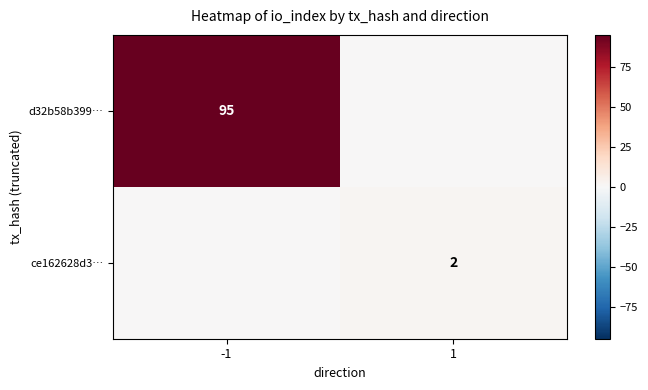

True or false: ce162628d3… has a value of 1 at 1.

False